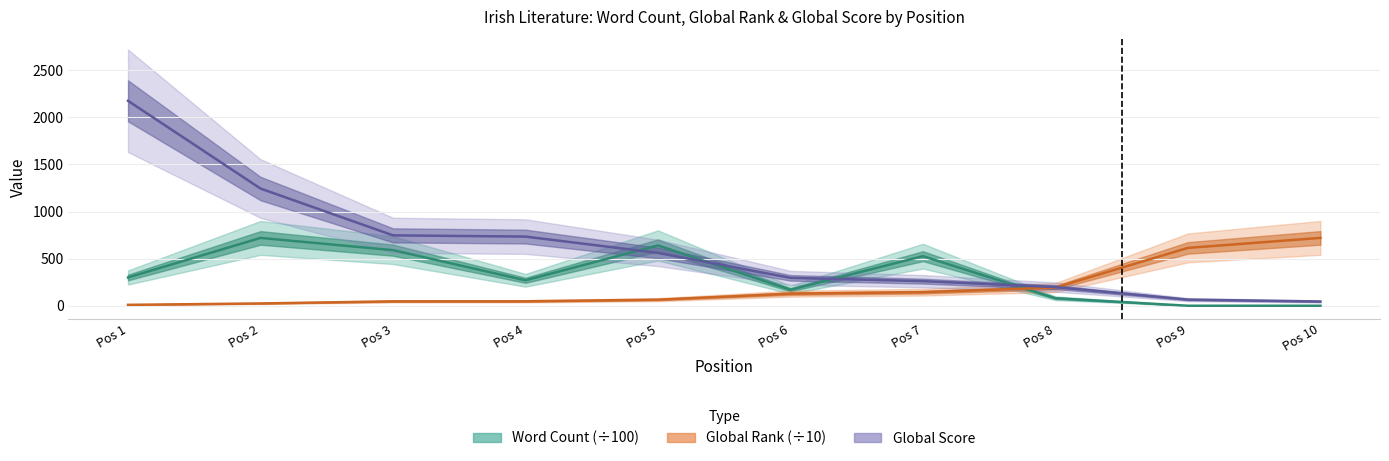

Does the chart have visible grid lines?

Yes